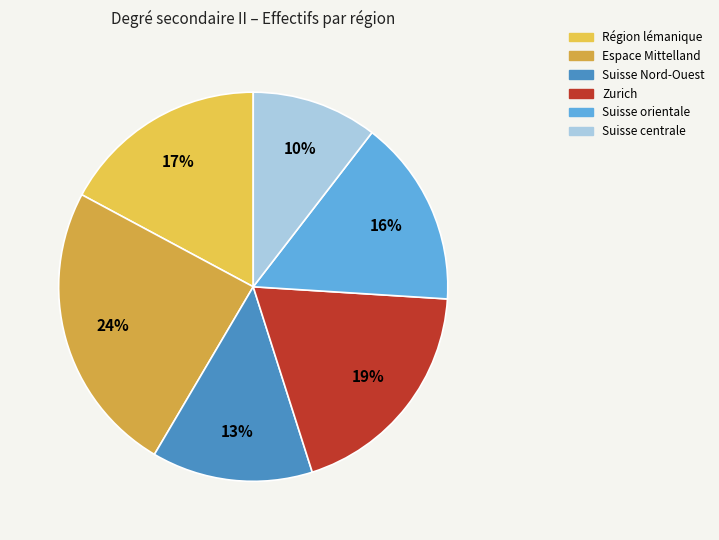

To the nearest percent, what is the average slice percentage?

17%